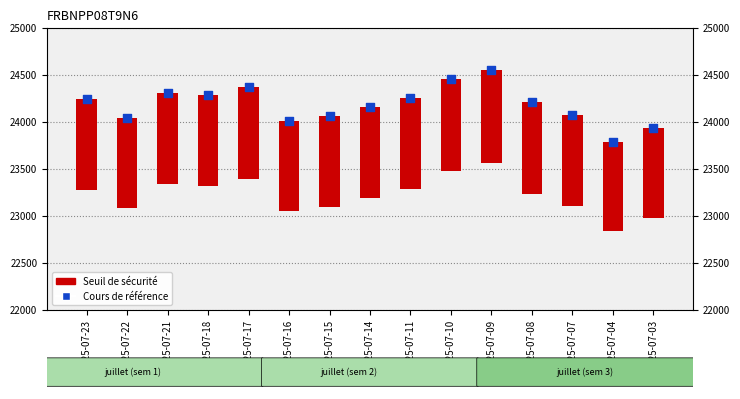

Which series reaches the minimum Y coordinate?

Seuil de sécurité